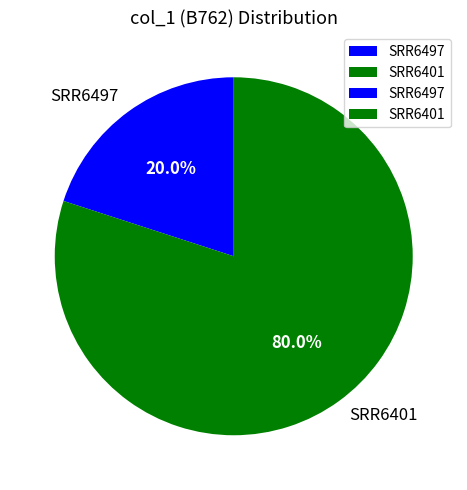

What is the ratio of the value at SRR6401 to the value at SRR6497?

4.0